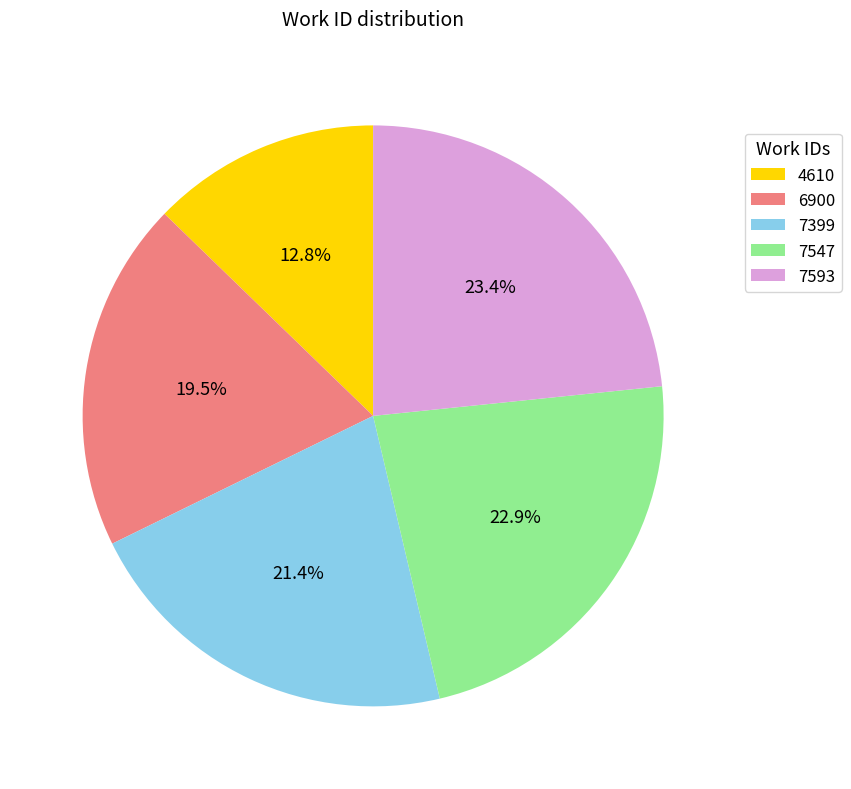

What percentage is the 4610 slice, to the nearest percent?

13%